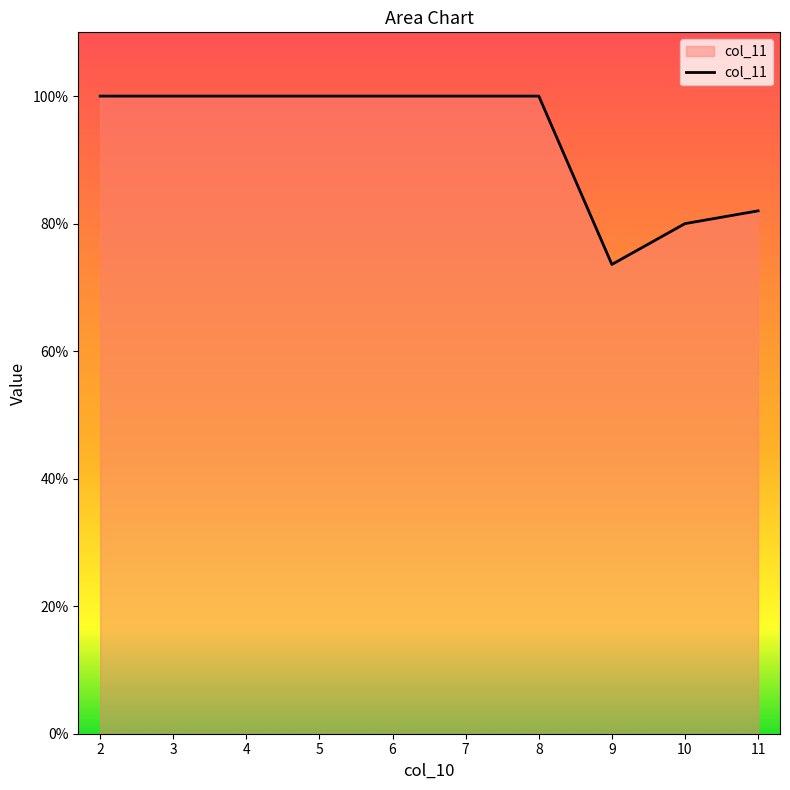

What is the ratio of the value at 6 to the value at 5?

1.0